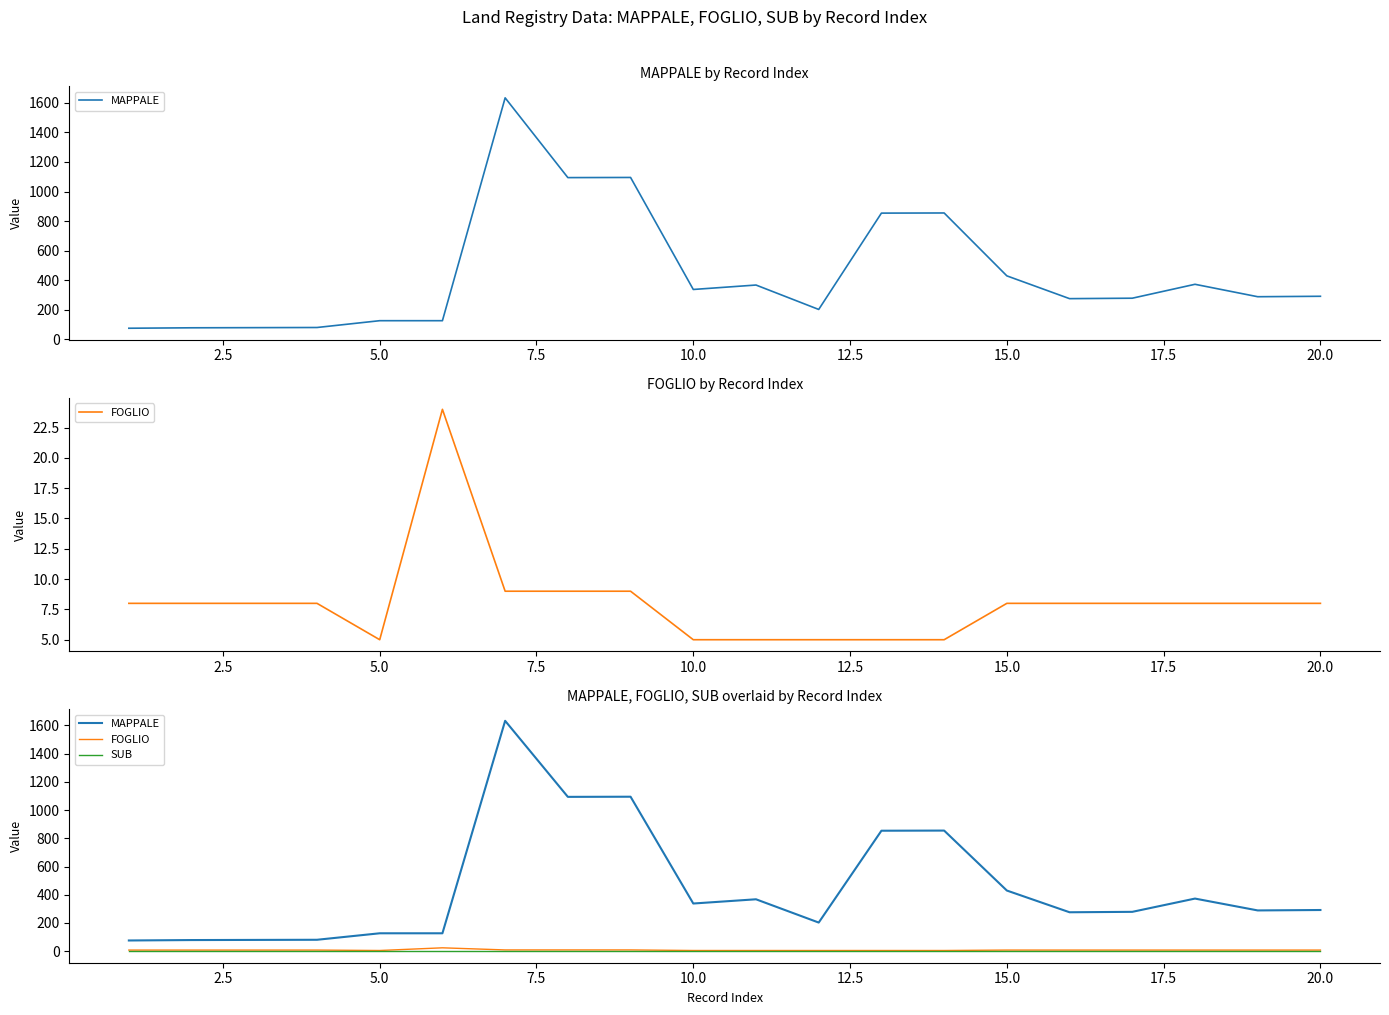

What is the difference between the second highest and second lowest values in the FOGLIO series?

4